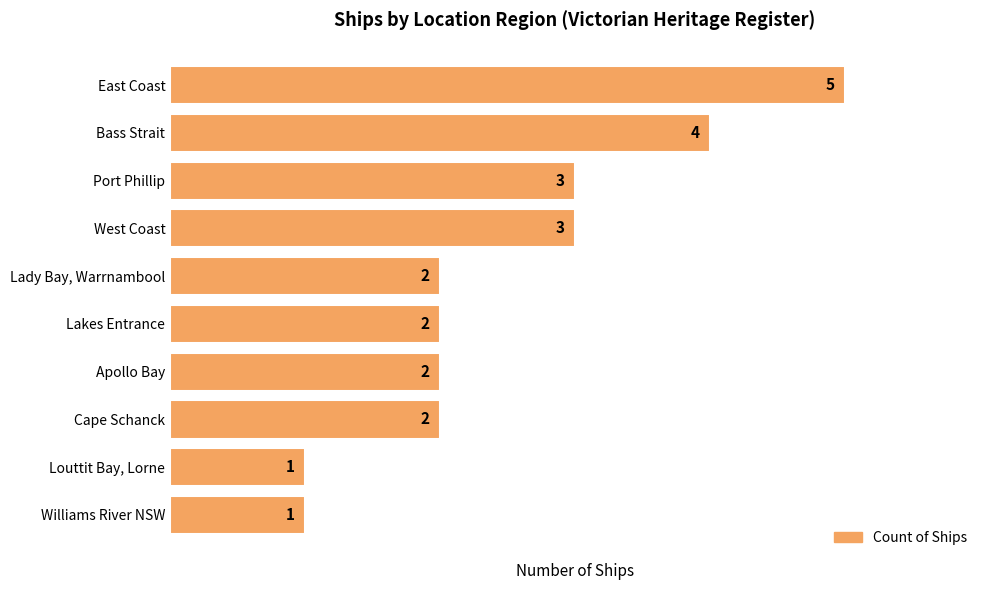

How many values are between 2 and 3?

6